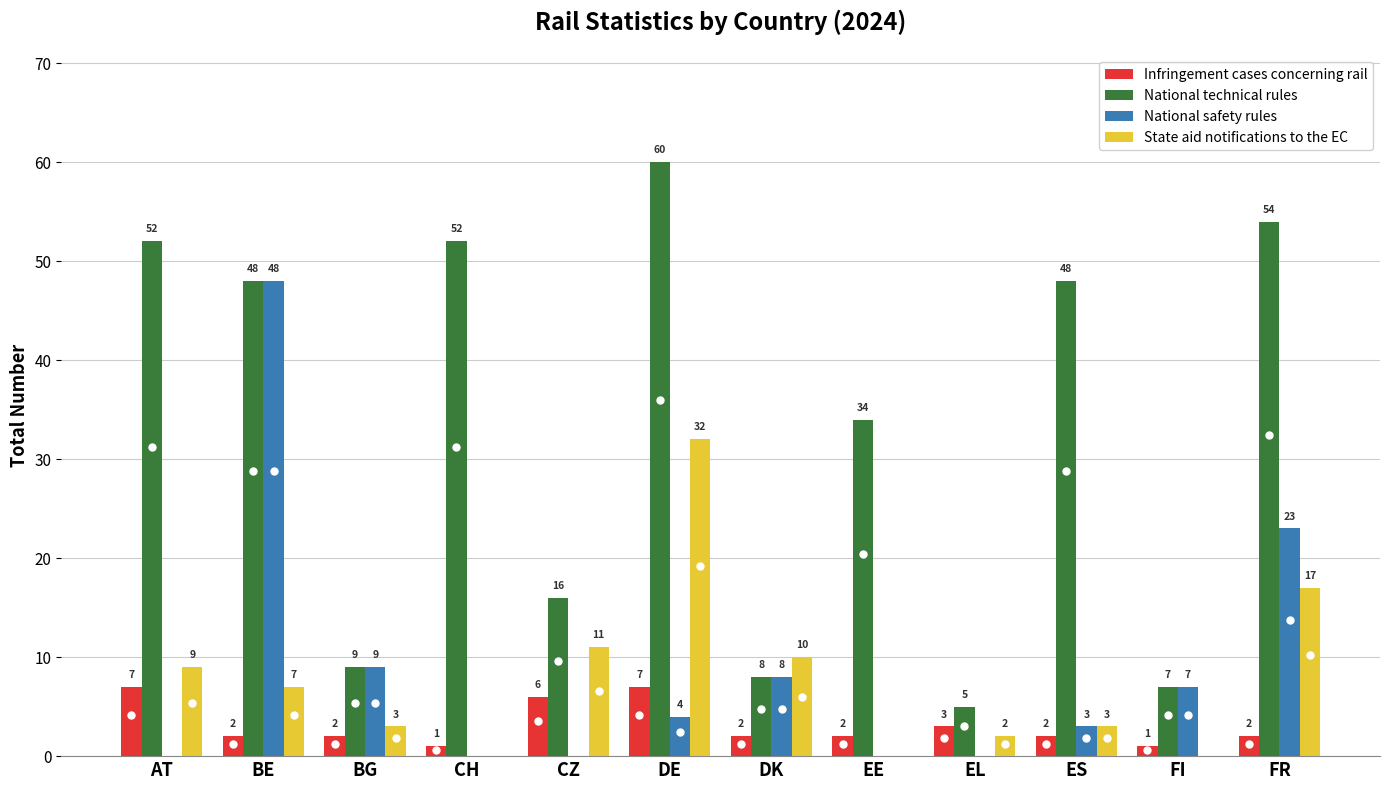

Where is National safety rules nearest to the value 24?

FR